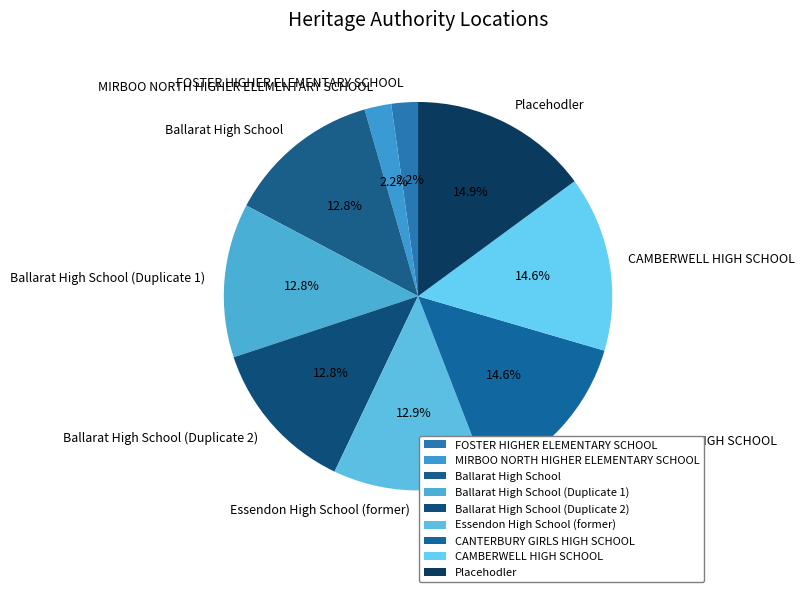

How many segments does this pie chart have?

9